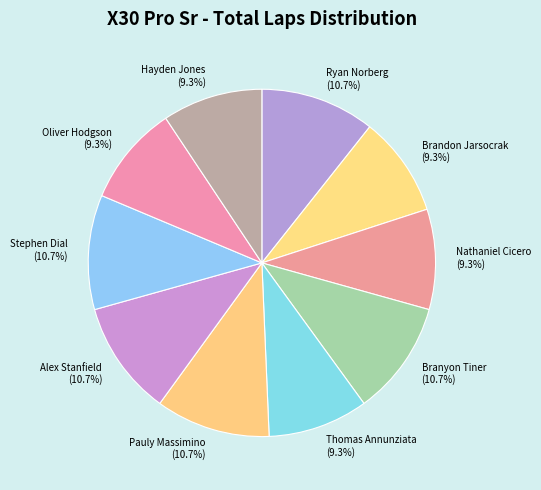

What is the ratio of the value at Oliver Hodgson (9.3%) to the value at Branyon Tiner (10.7%)?

0.9